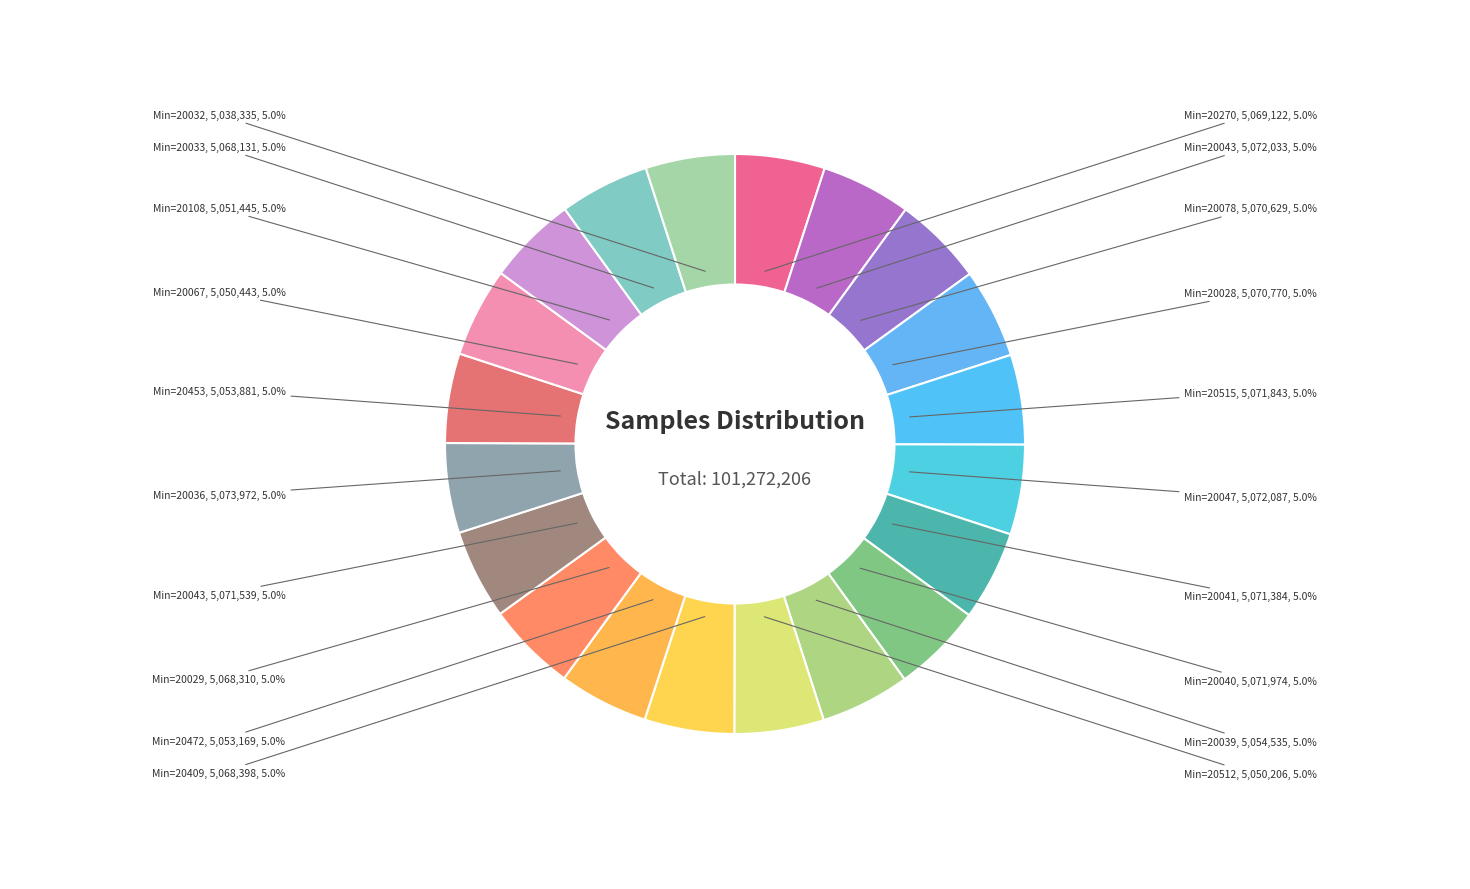

To the nearest percent, what is the average slice percentage?

5%